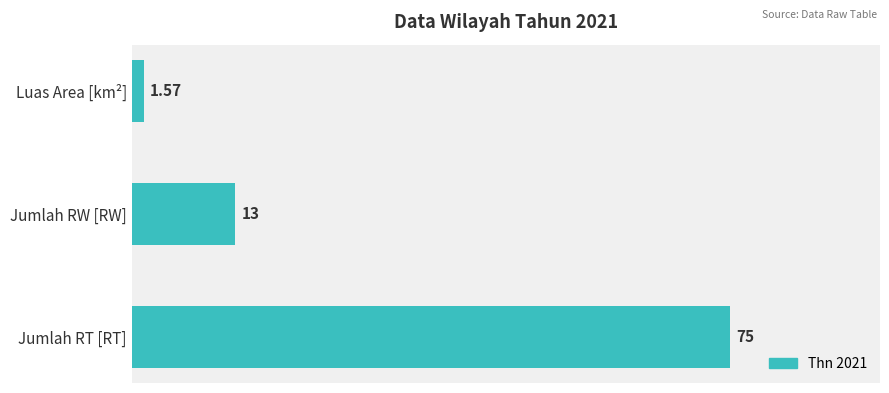

At which label is the value closest to 38?

Jumlah RW [RW]